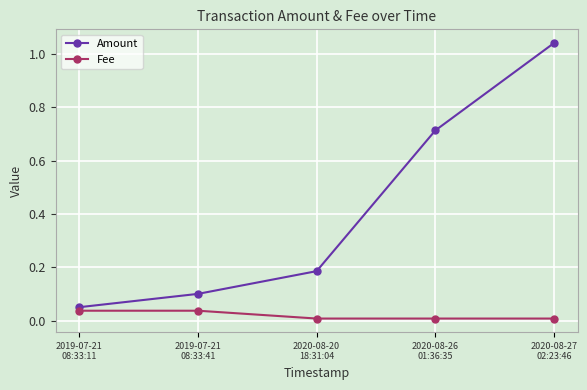

Where is Amount nearest to the value 0?

2019-07-21
08:33:11